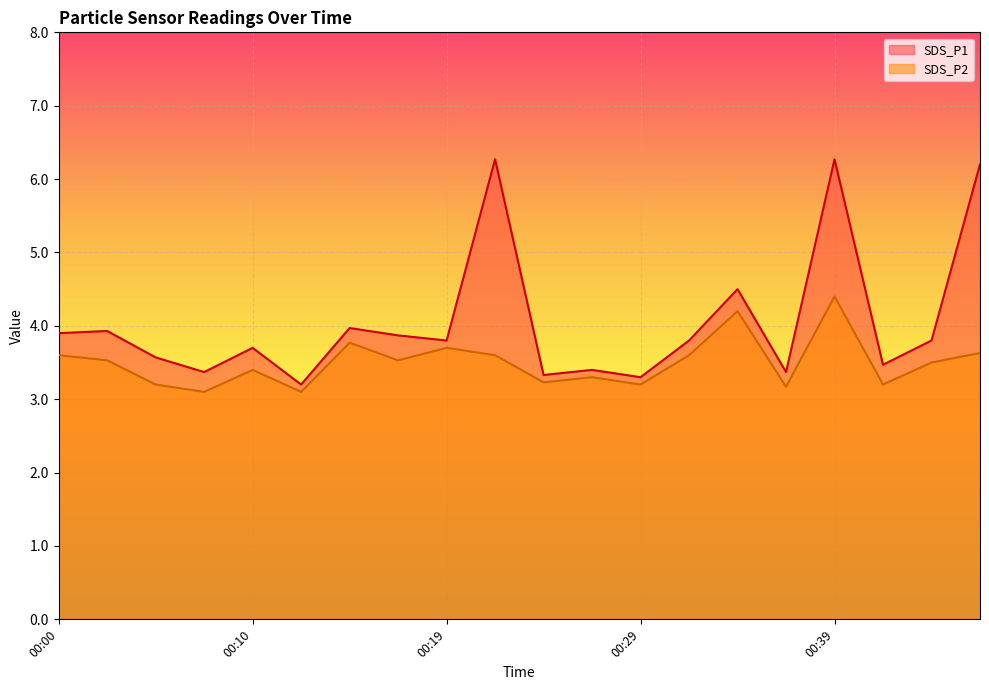

What is the difference between the maximum and minimum values in the SDS_P1 series?

3.1